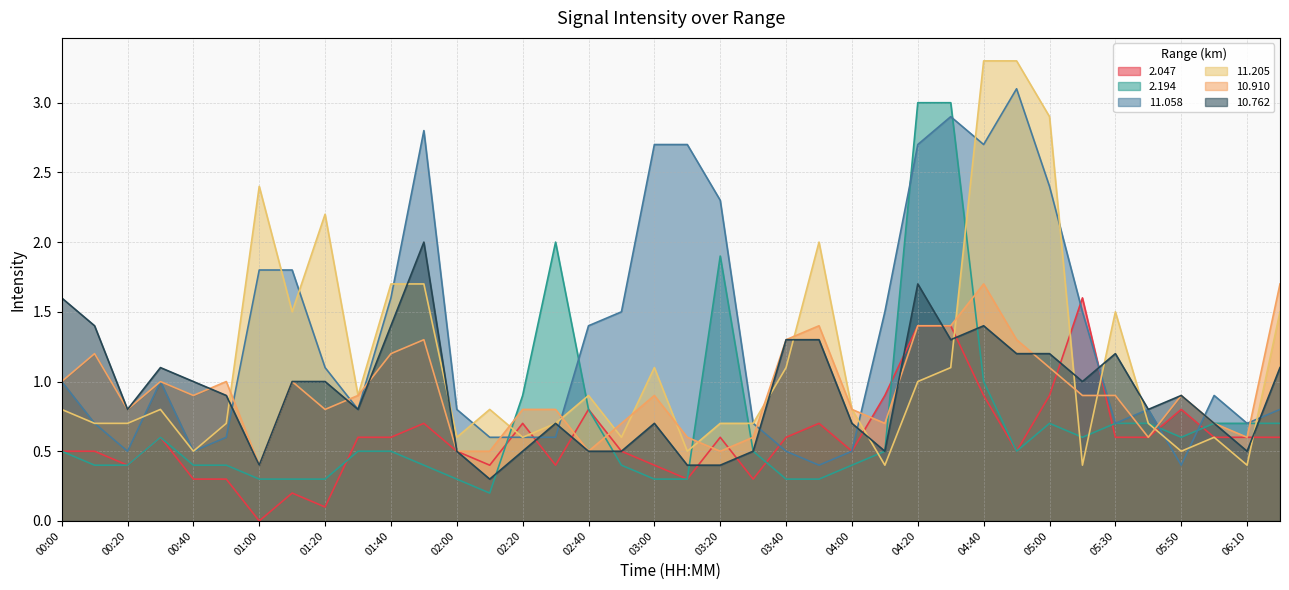

What is the label of the 38th point from the right?

00:00